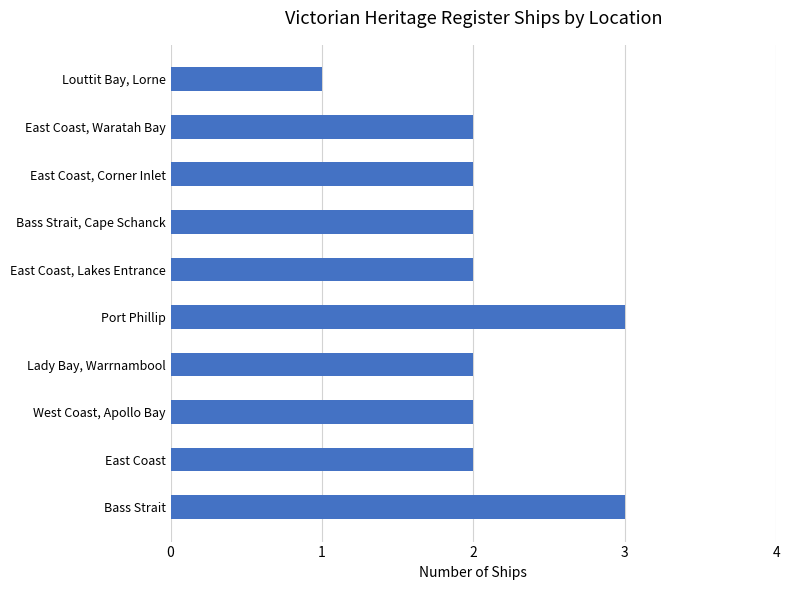

Reading top to bottom, what are all the values shown in this chart?

1	2	2	2	2	3	2	2	2	3